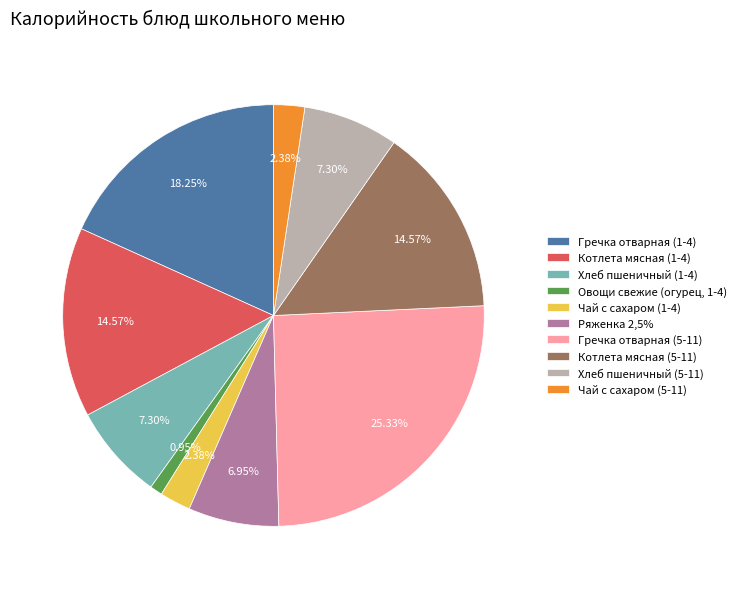

How many slices are in this pie chart?

10